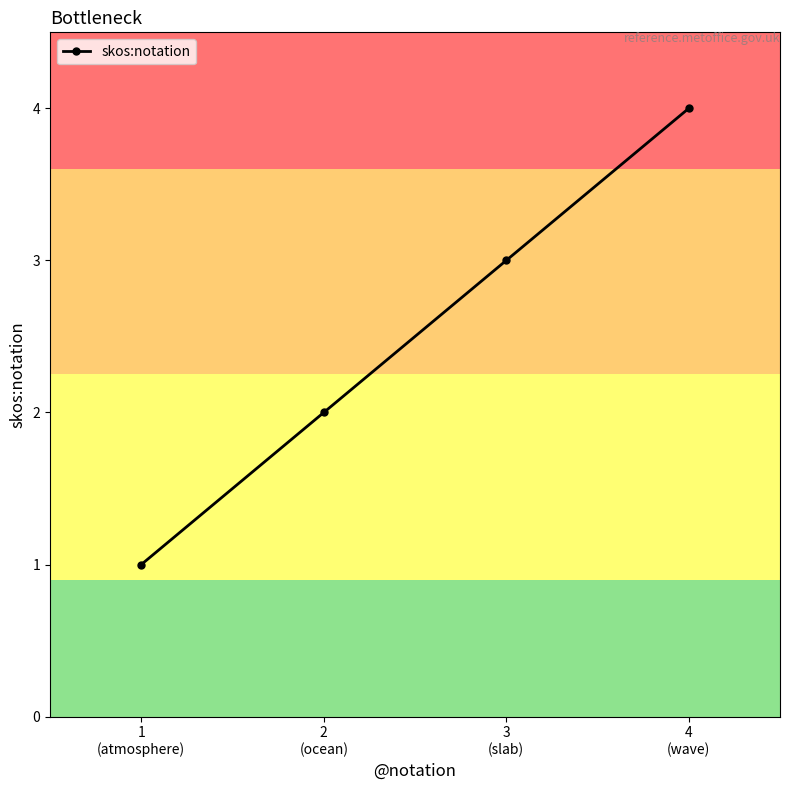

At which label is the value closest to 2?

2
(ocean)